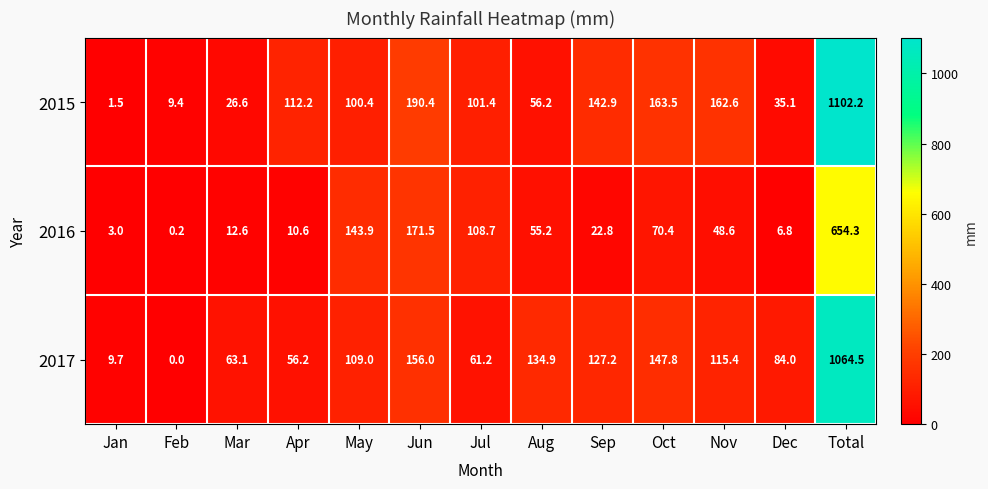

At Feb, list the series in order from smallest to largest.

2017, 2016, 2015